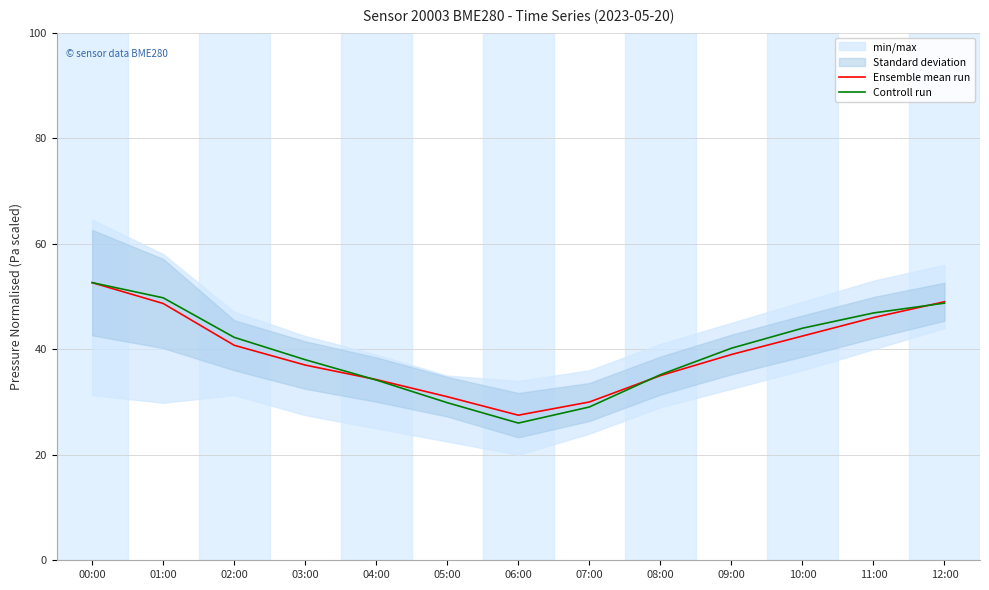

True or false: Controll run has a value of 29.1 at 07:00.

True